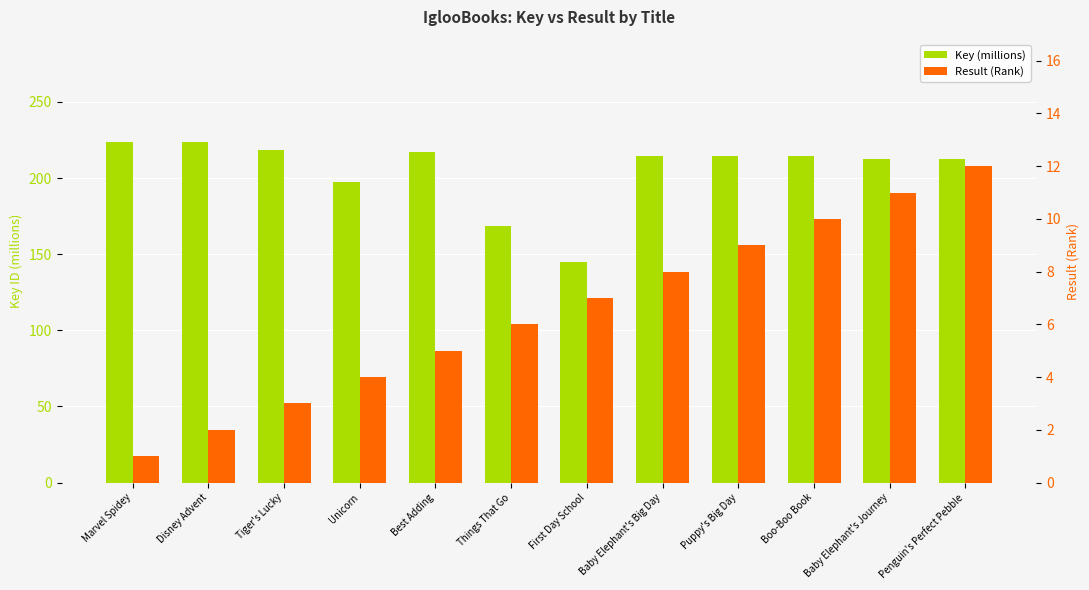

Which series has the widest spread of values?

Key (millions)